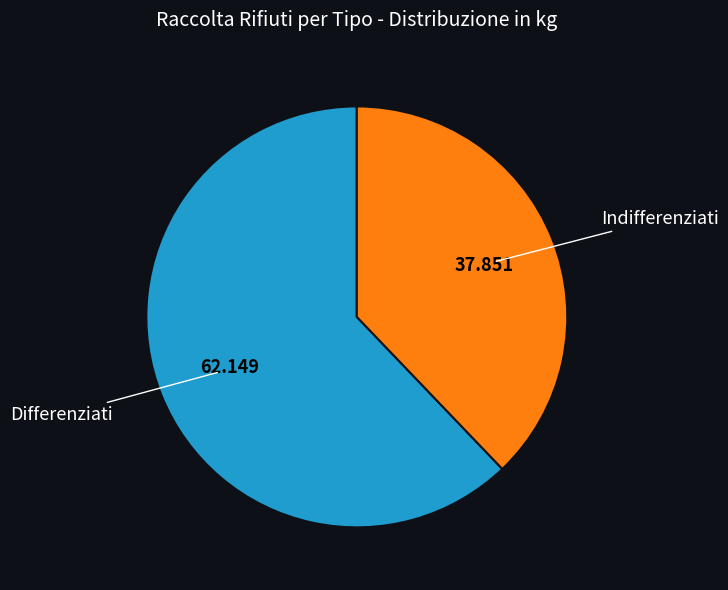

How many segments does this pie chart have?

2